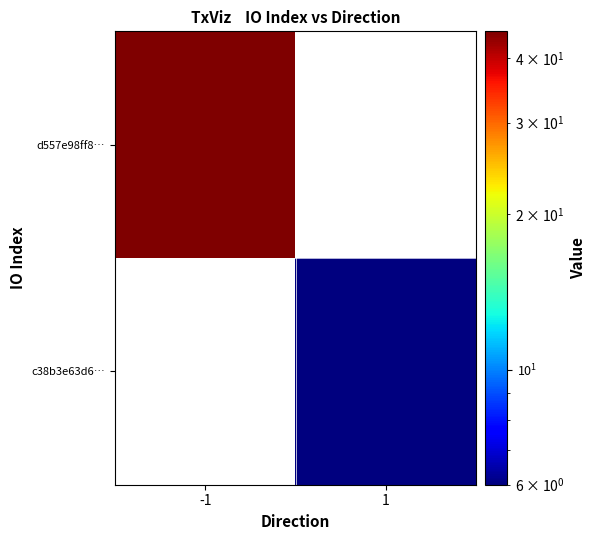

At -1, list the series in order from smallest to largest.

c38b3e63d6…, d557e98ff8…